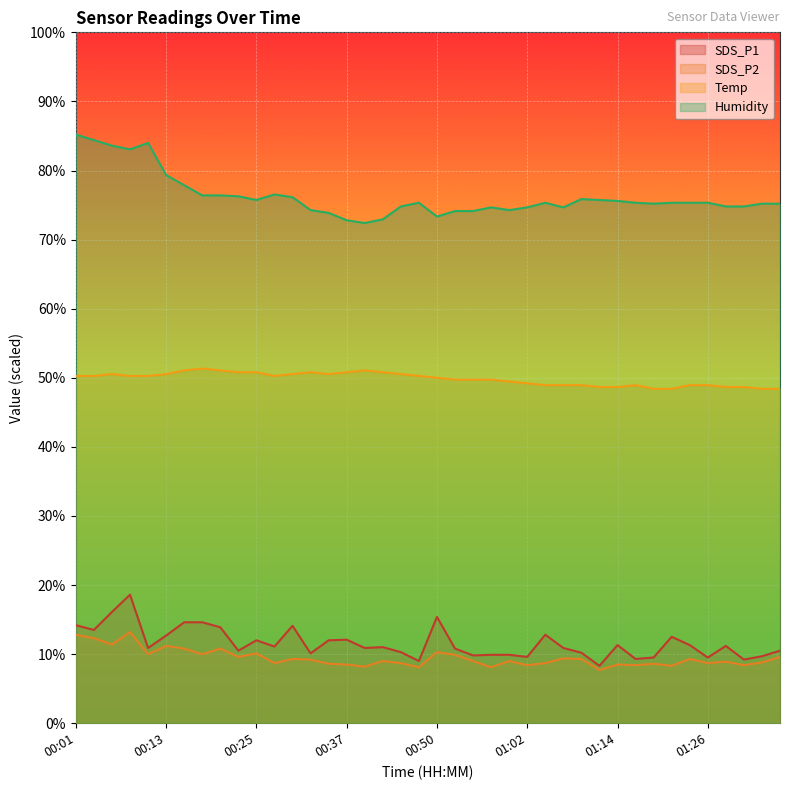

The SDS_P2 series shows 8.7 at 01:04. True or false?

True